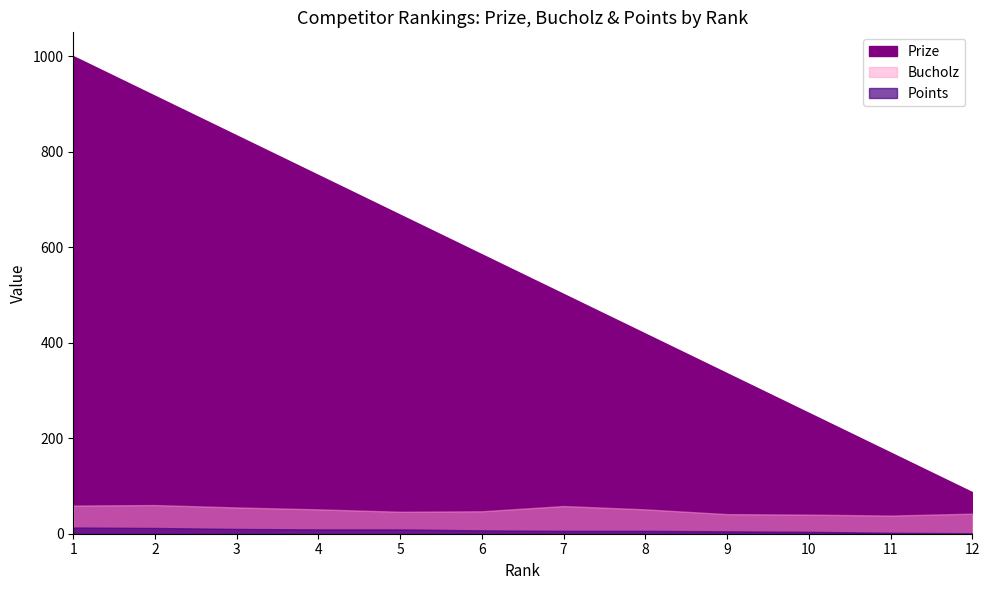

What is the difference between the Prize values at 6 and 7?

83